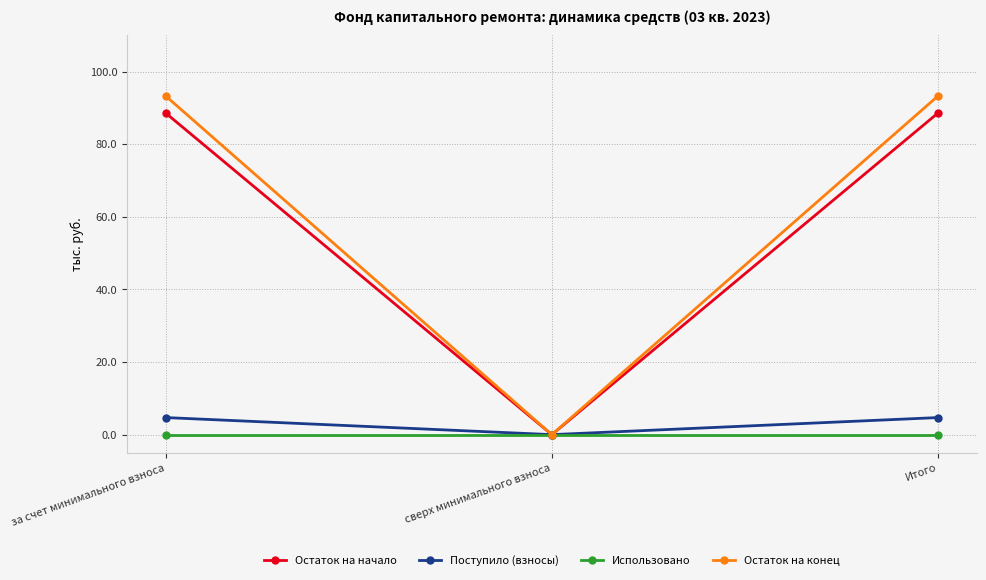

List the series in order of their peak value, lowest first.

Использовано, Поступило (взносы), Остаток на начало, Остаток на конец